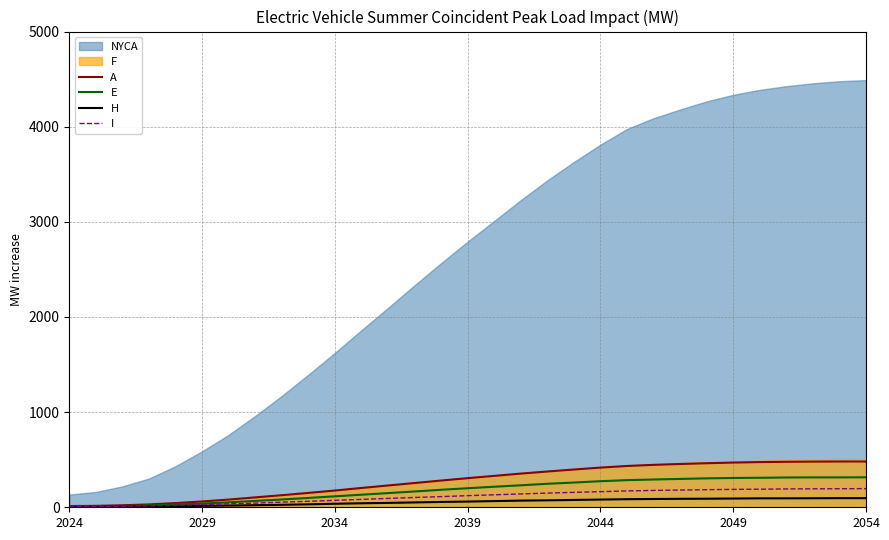

True or false: H has more than 1 interior local peaks.

False